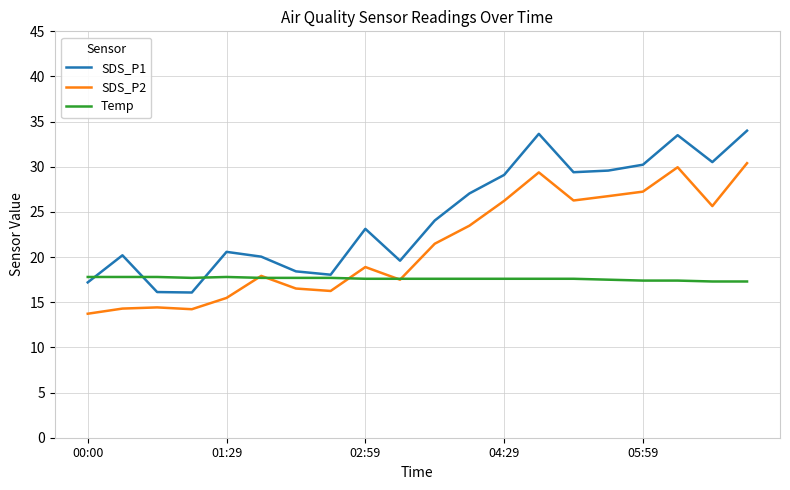

Which series has the largest total across all categories?

SDS_P1